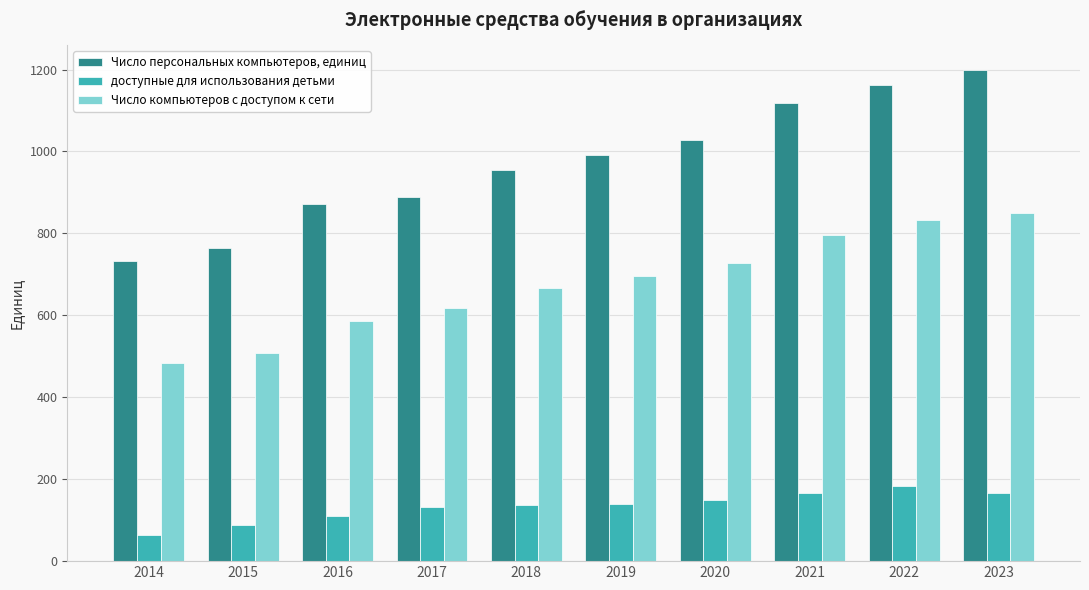

Count the number of data series in this chart.

3